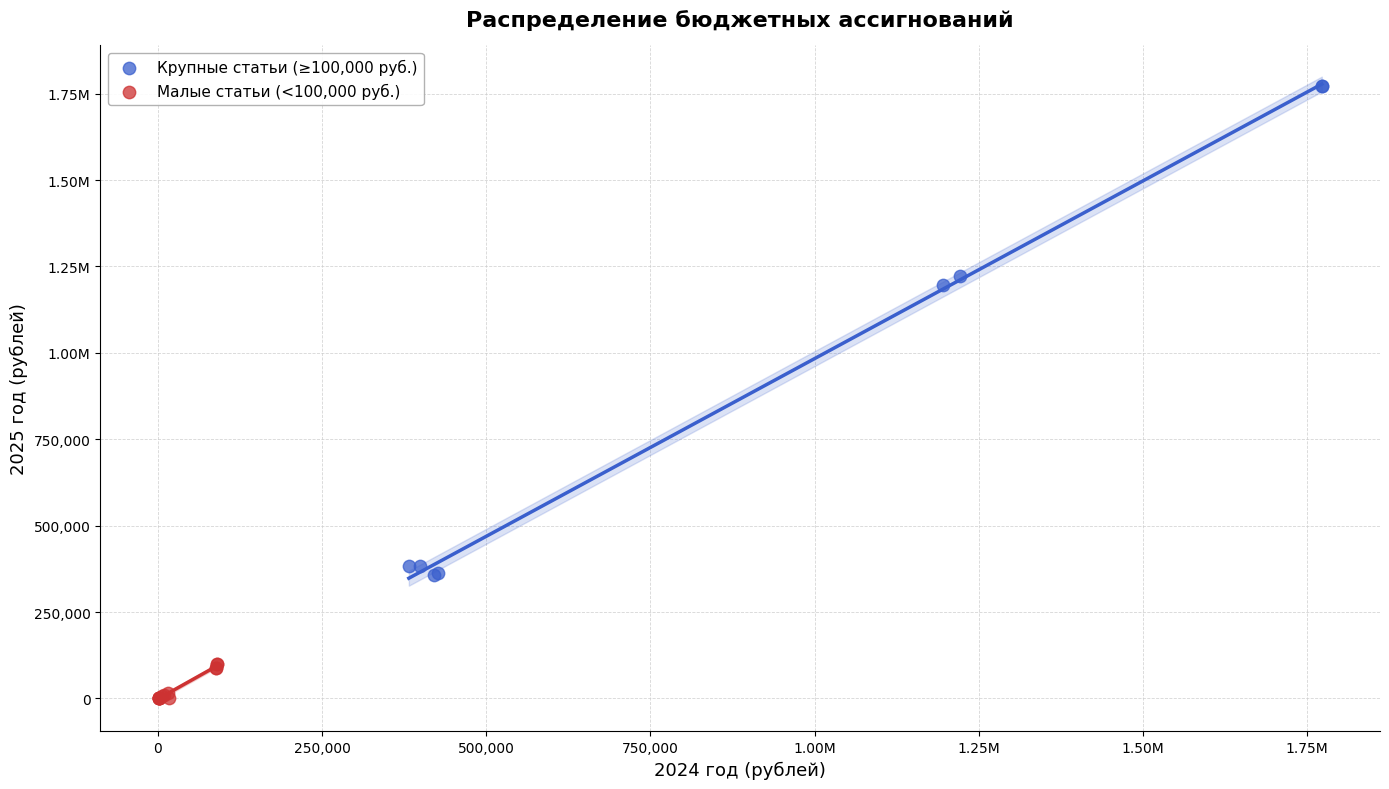

What are all the series names shown in the legend?

Крупные статьи (≥100,000 руб.), Малые статьи (<100,000 руб.)